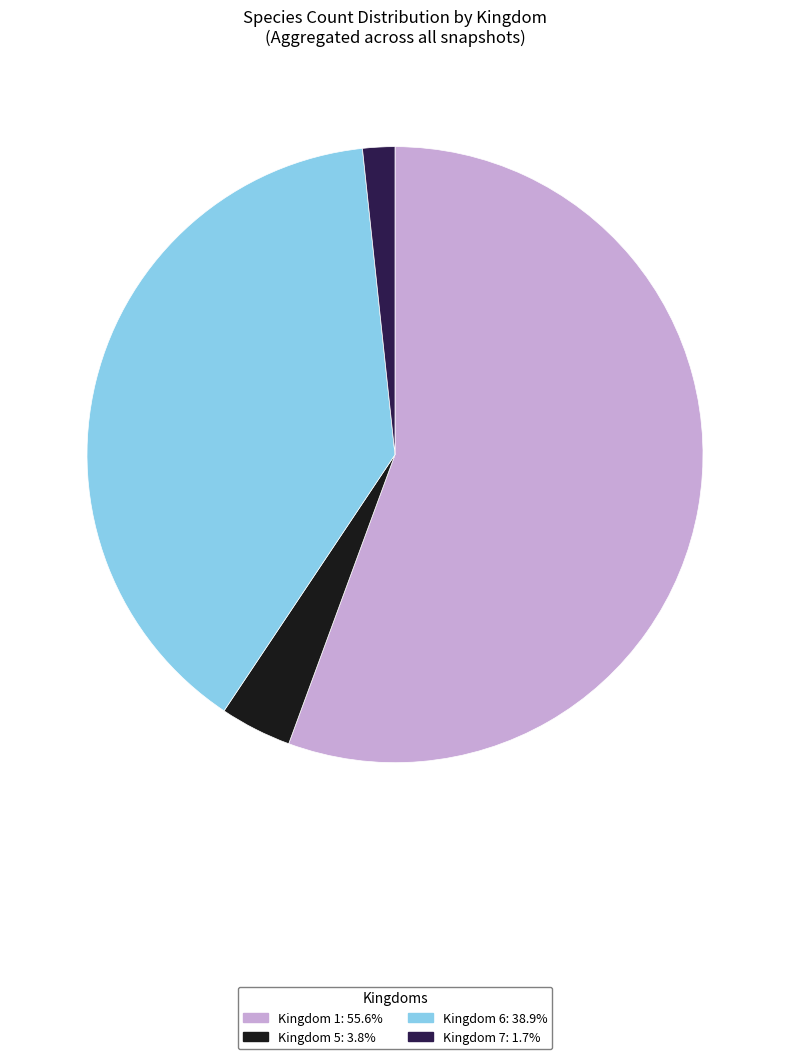

Is there a majority slice in this chart?

Yes